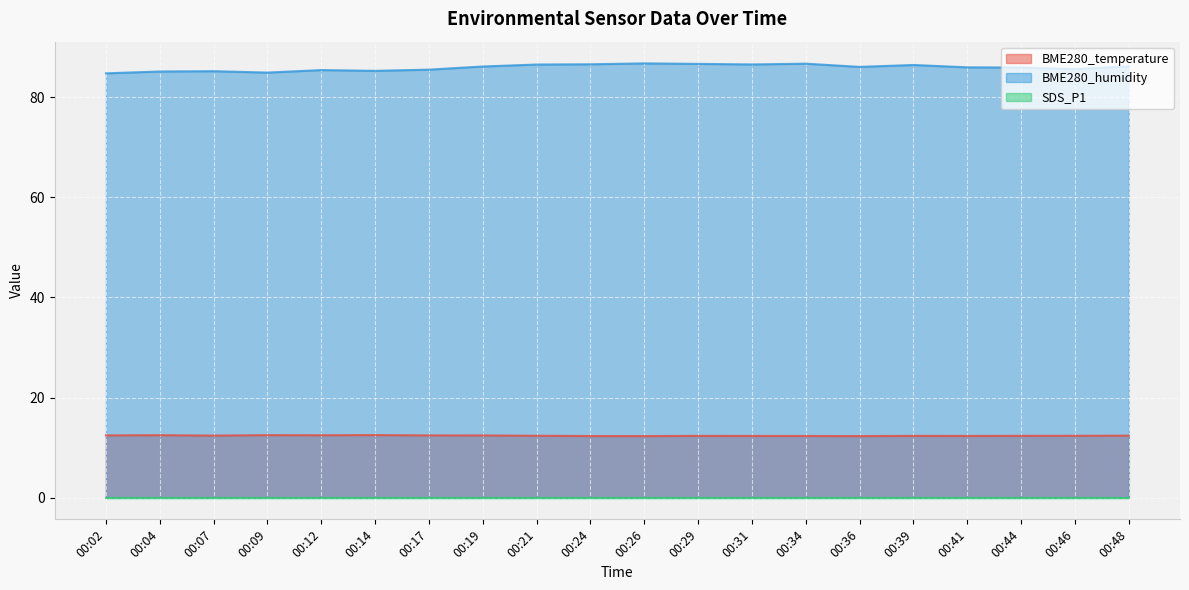

What is the difference between the maximum and minimum values in the BME280_humidity series?

2.0